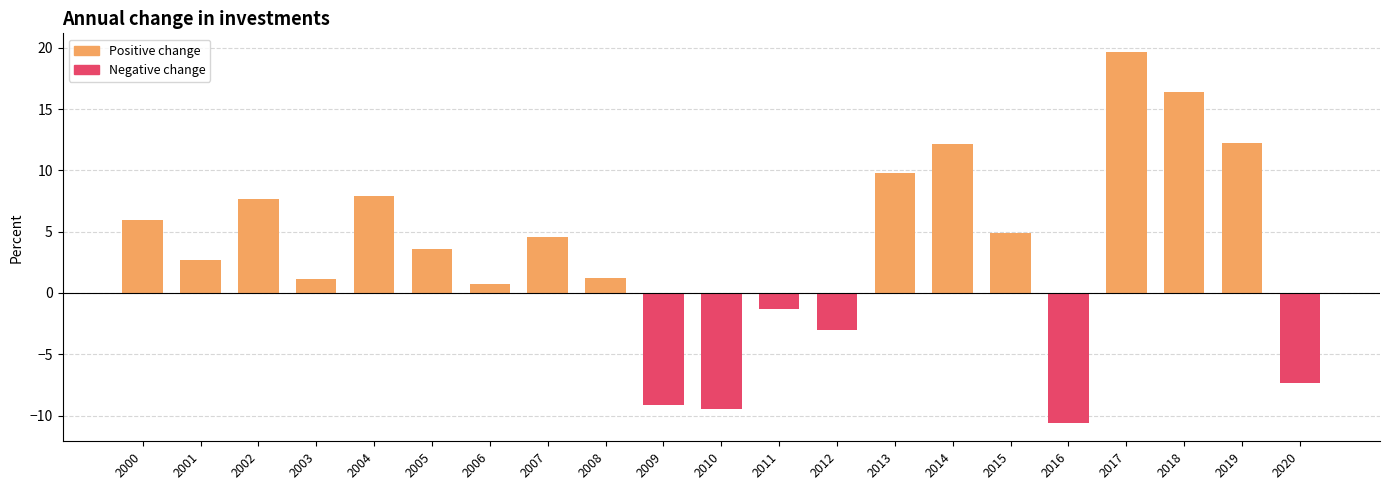

Reading right to left, what are all the values shown in this chart?

2020=-7.3	2019=12.2	2018=16.4	2017=19.7	2016=-10.6	2015=4.9	2014=12.2	2013=9.8	2012=-3.0	2011=-1.3	2010=-9.5	2009=-9.1	2008=1.2	2007=4.6	2006=0.7	2005=3.6	2004=7.9	2003=1.2	2002=7.7	2001=2.7	2000=6.0